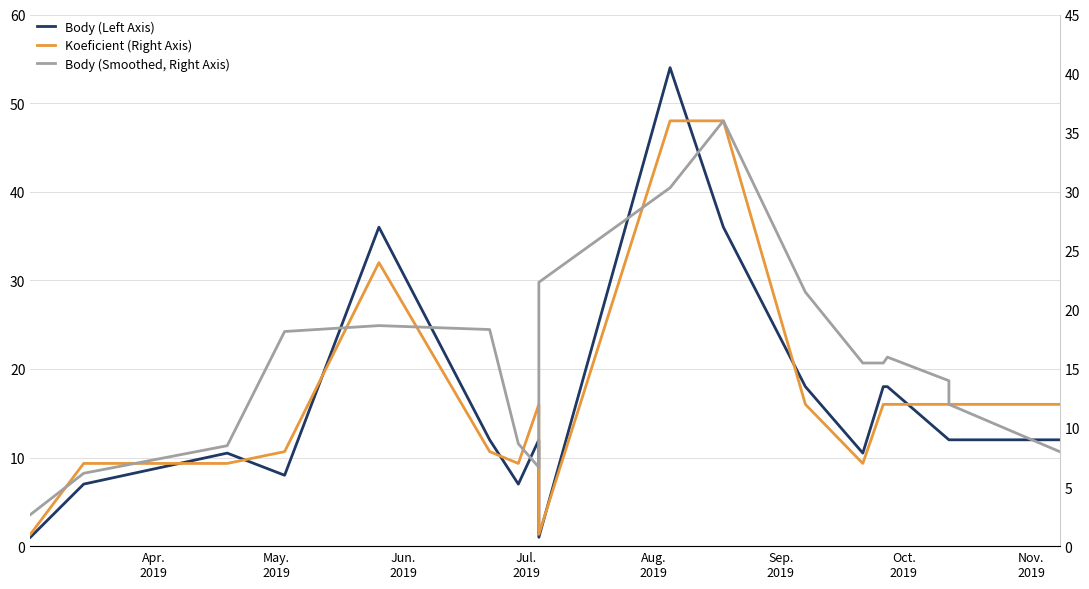

Does the chart have visible grid lines?

Yes